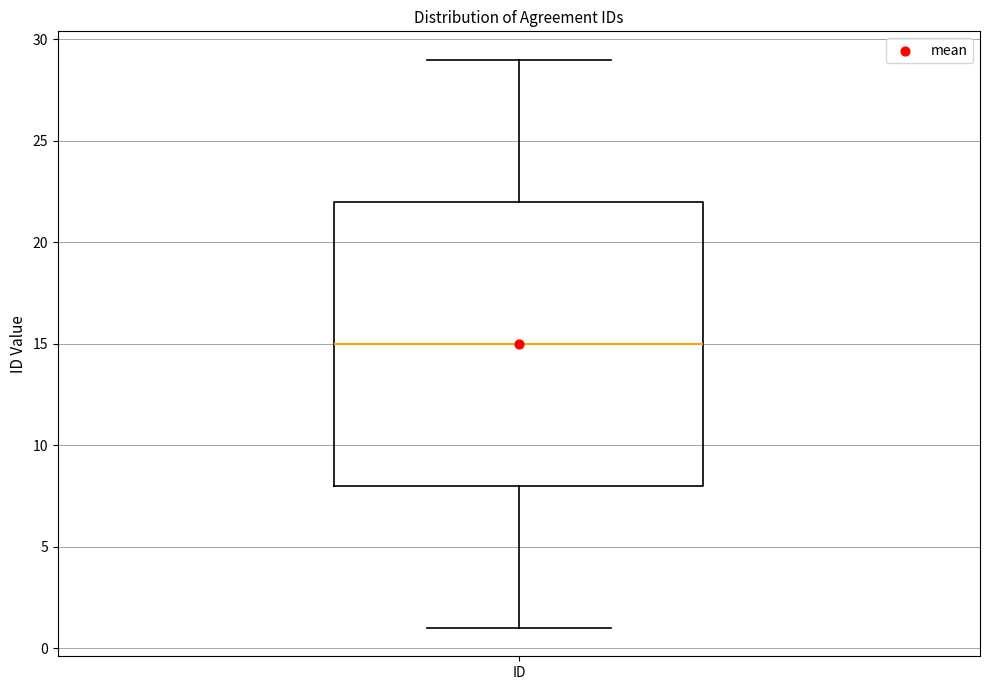

Read this box plot against the y-axis: the position of the median line, the range covered by the box, and the ends of both whiskers. The values are not printed on the chart, so give them approximately, as read against the axis.

median 15, box 8 to 22, whiskers 1 to 29